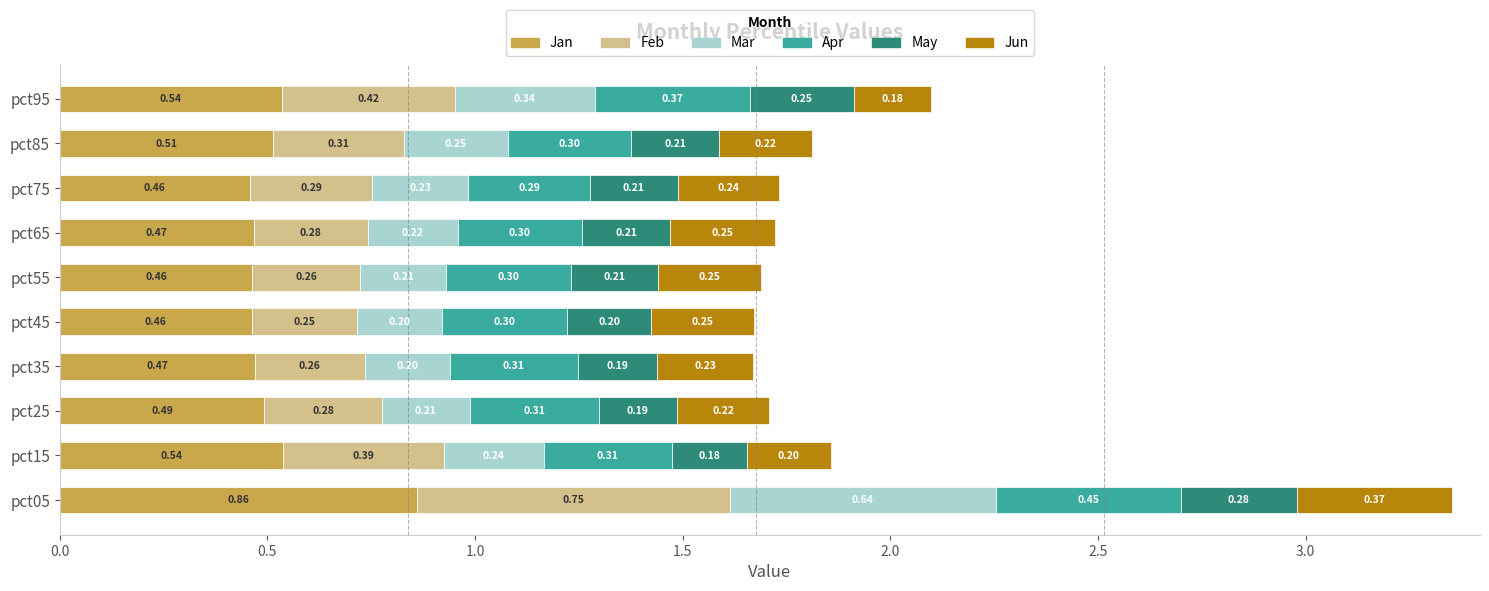

What is the total value across all series at pct05?

3.4